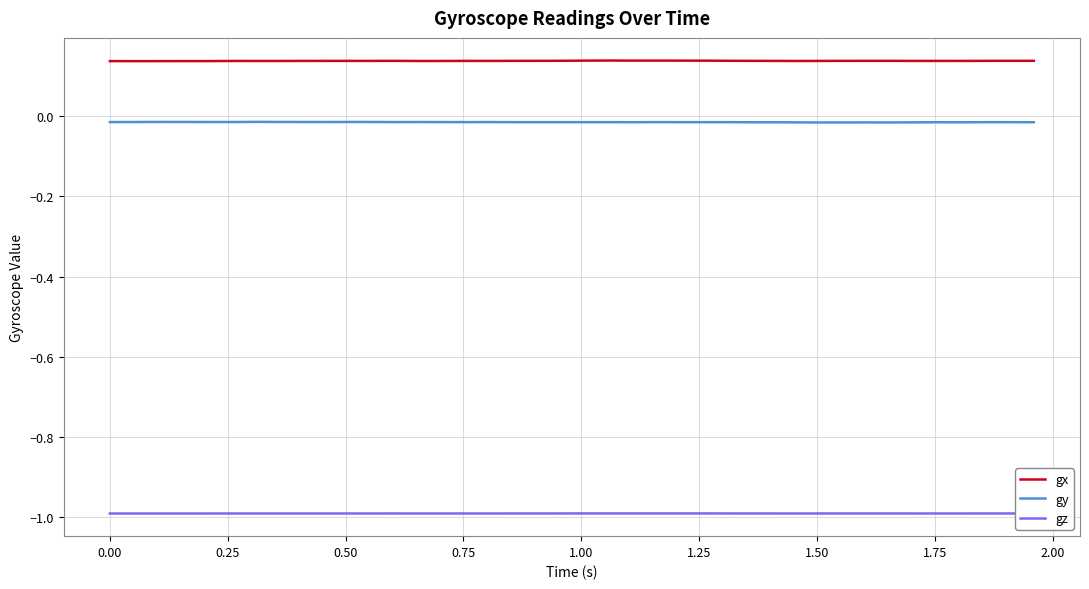

Rank the series by their maximum value, from highest to lowest.

gx, gy, gz